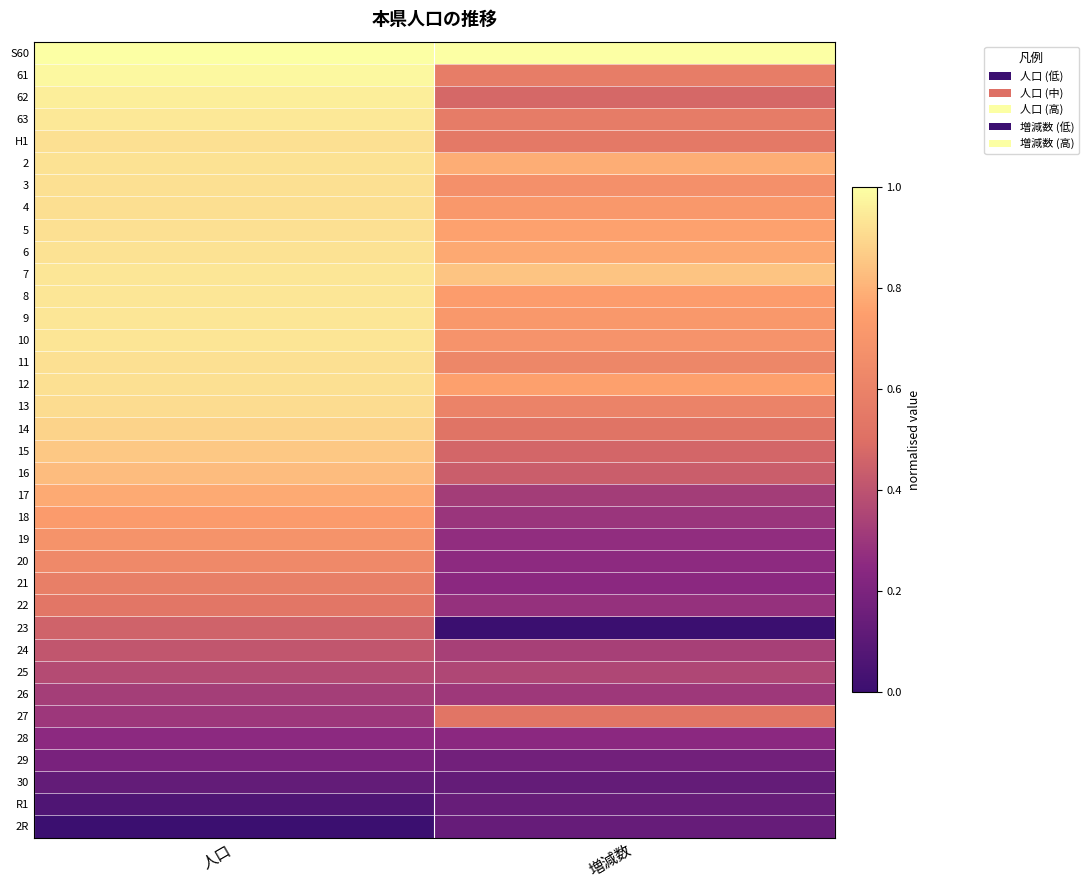

Which label corresponds to the smallest value in the chart?

増減数